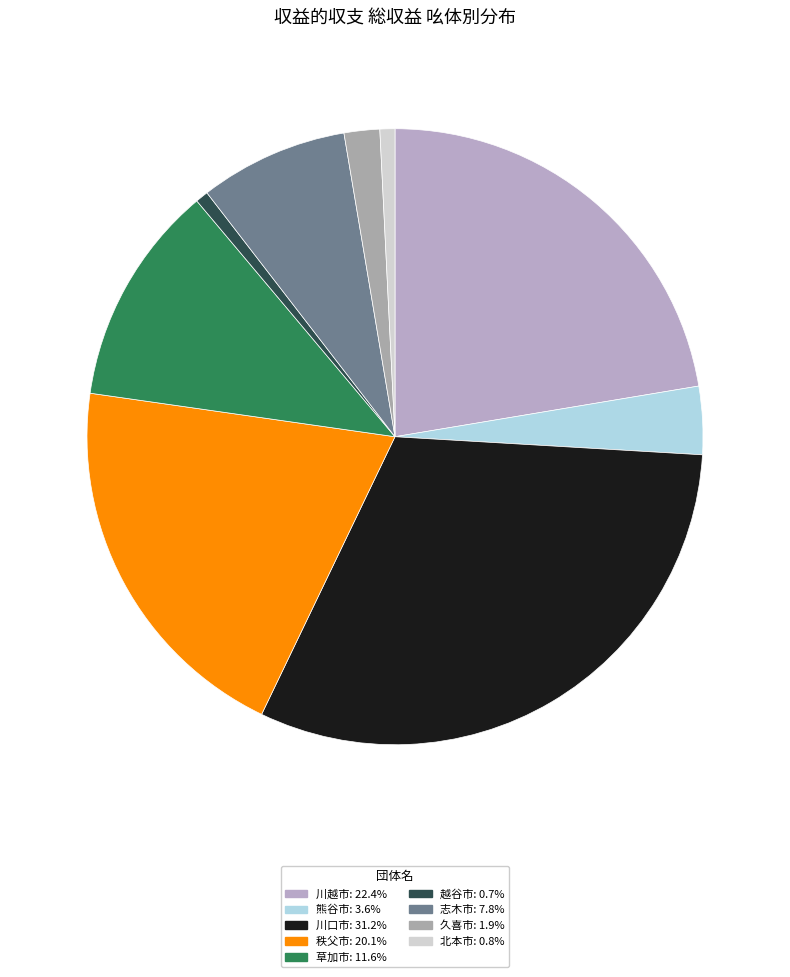

Is it true that 熊谷市 is 4% of the pie?

True